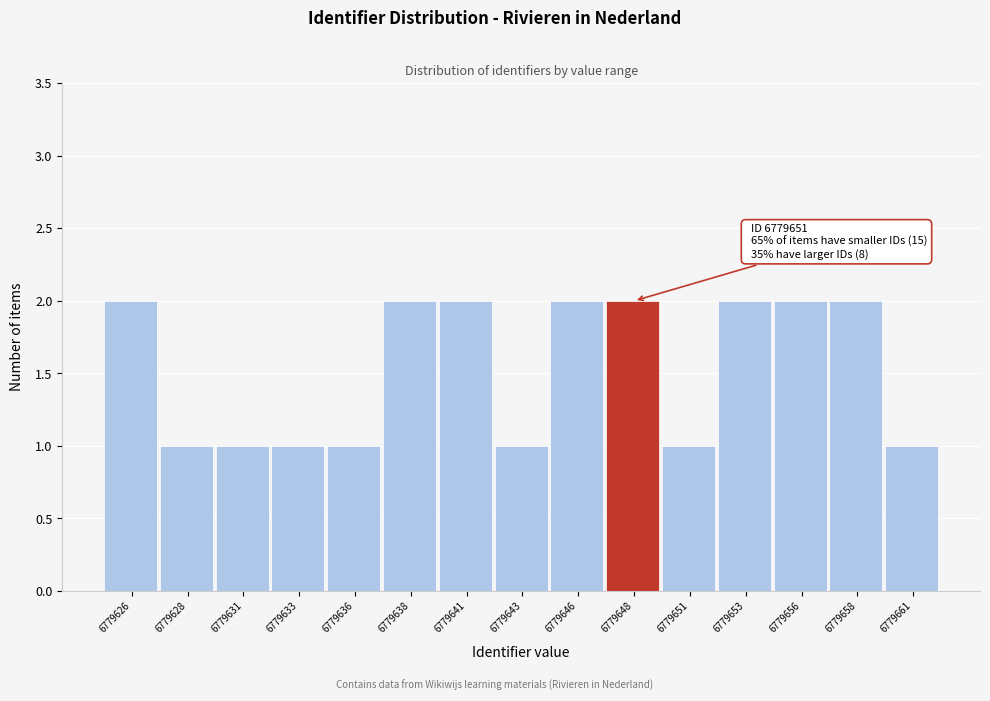

Reading right to left, what are all the values shown in this chart?

6779661=1	6779658=2	6779656=2	6779653=2	6779651=1	6779648=2	6779646=2	6779643=1	6779641=2	6779638=2	6779636=1	6779633=1	6779631=1	6779628=1	6779626=2